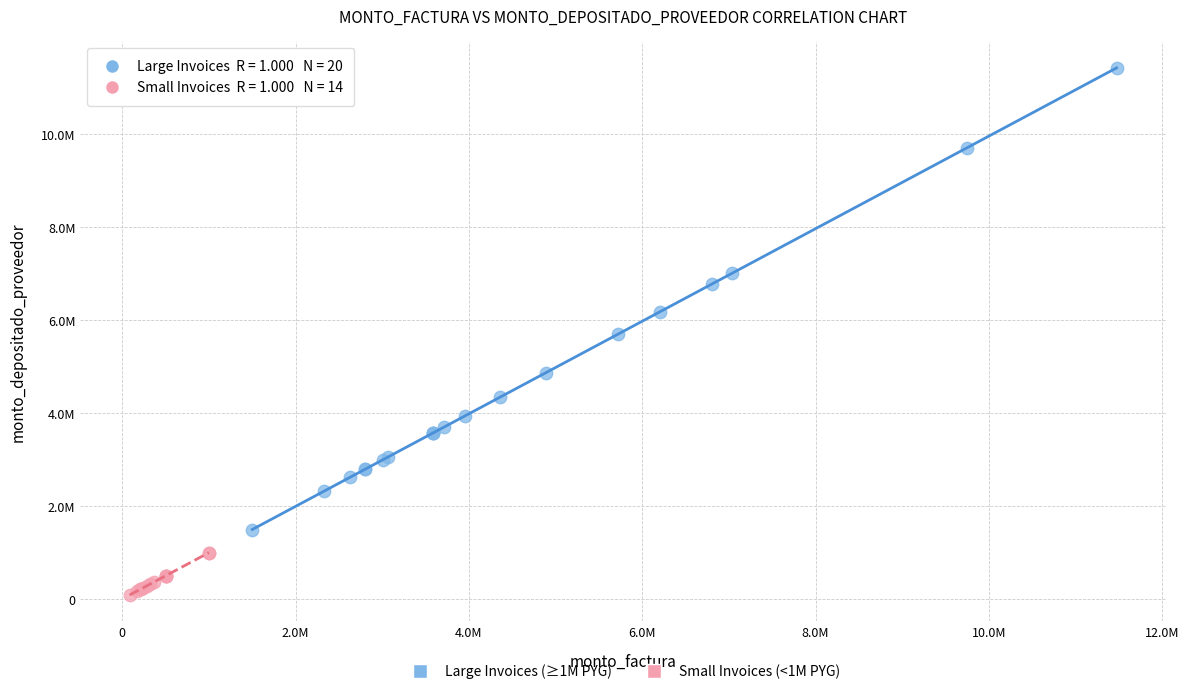

What are all the series names shown in the legend?

Large Invoices (≥1M PYG), Small Invoices (<1M PYG)